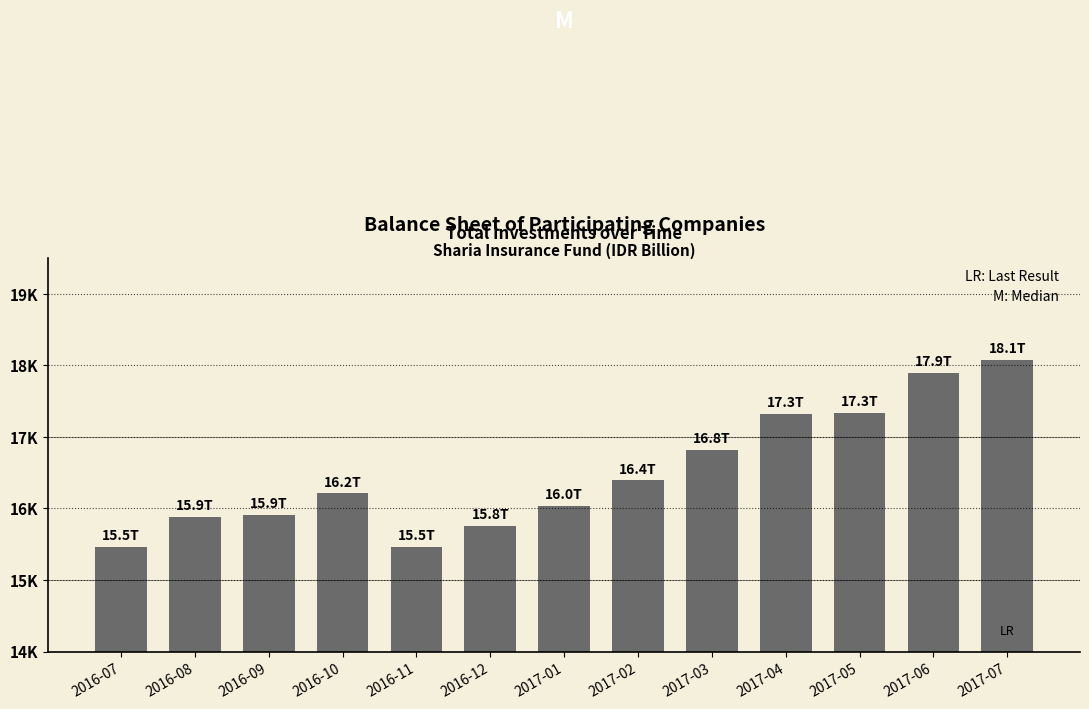

Is it true that the value at 2016-09 is 22646.5?

False